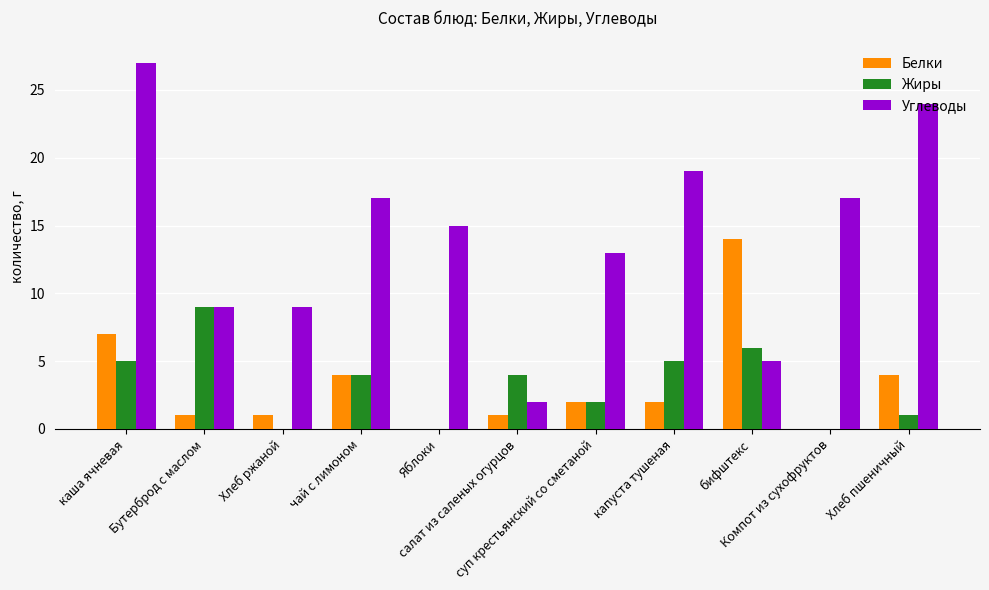

What is the sum of all Жиры values?

36